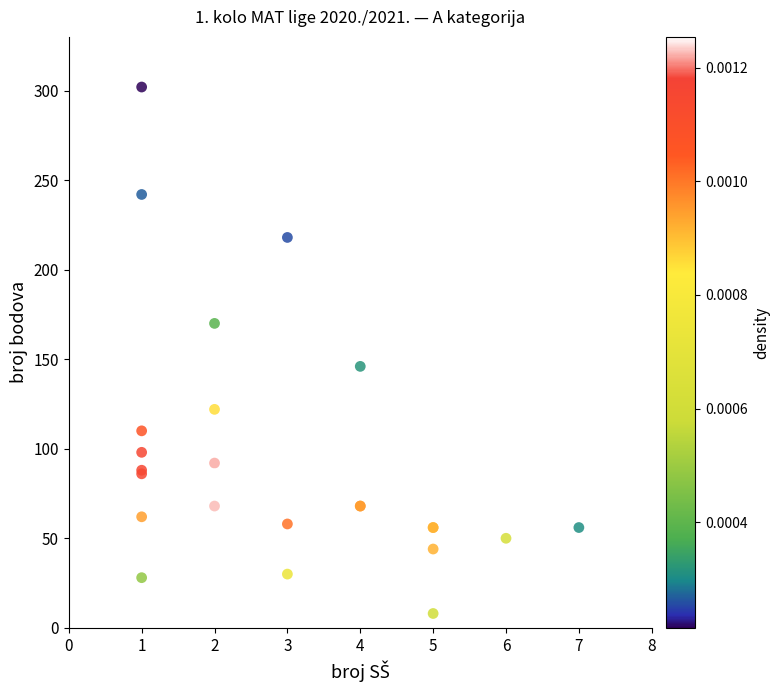

What Y value in the scatter plot is closest to 155?

146